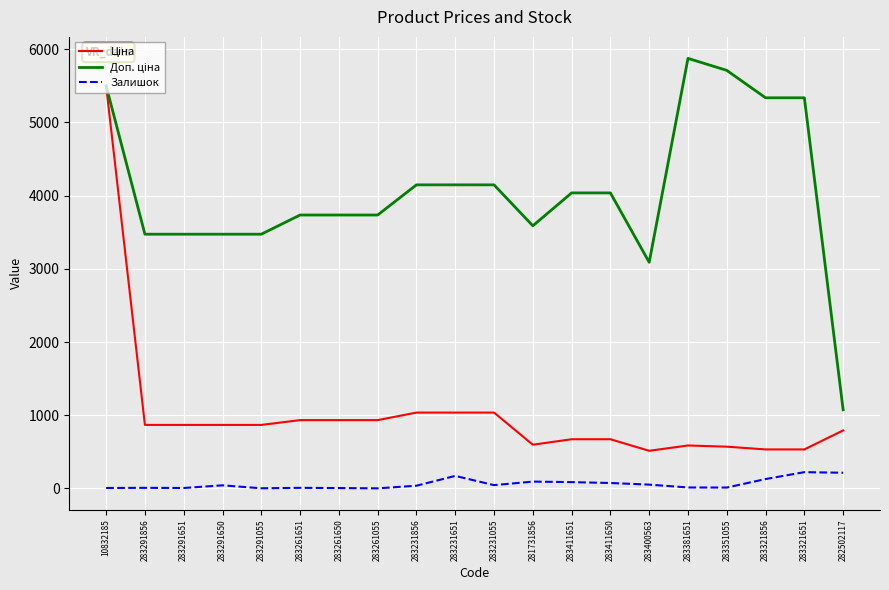

Rank the series at 283261055 from lowest to highest value.

Залишок, Ціна, Доп. ціна